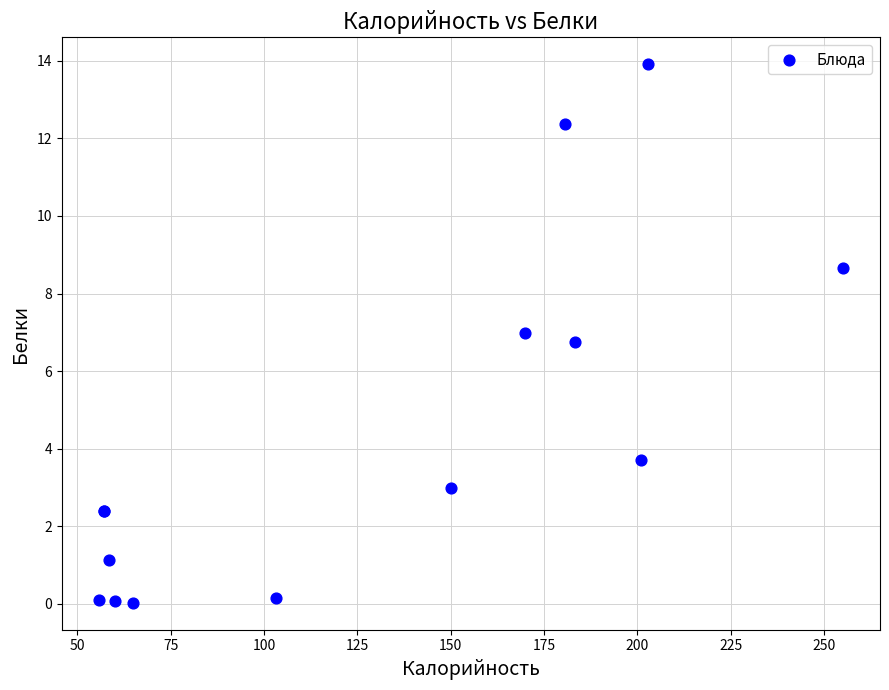

What Y value in the scatter plot is closest to 6?

6.8